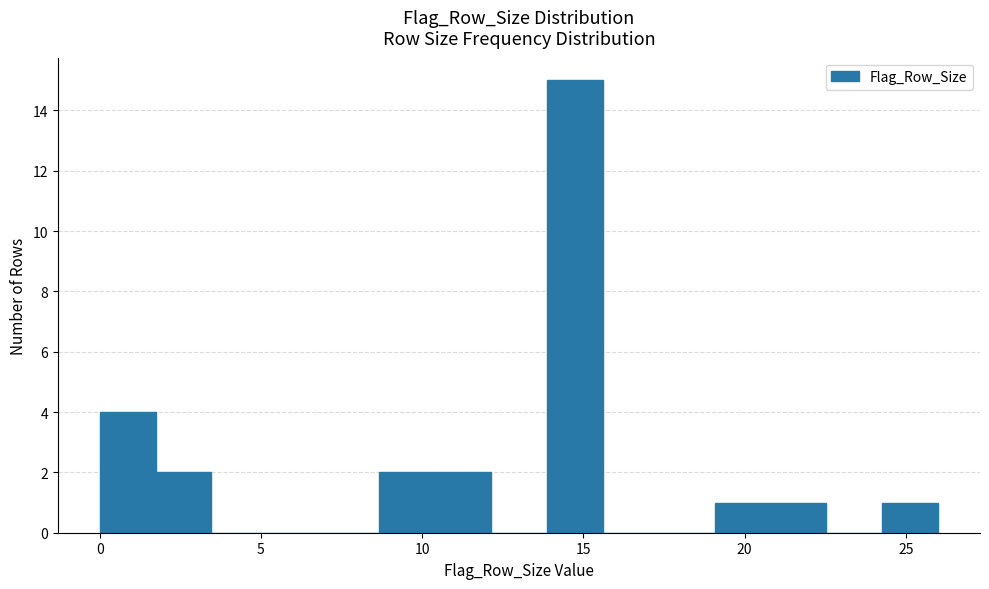

Read against the x-axis, roughly where is the centre of the tallest bar?

14.5